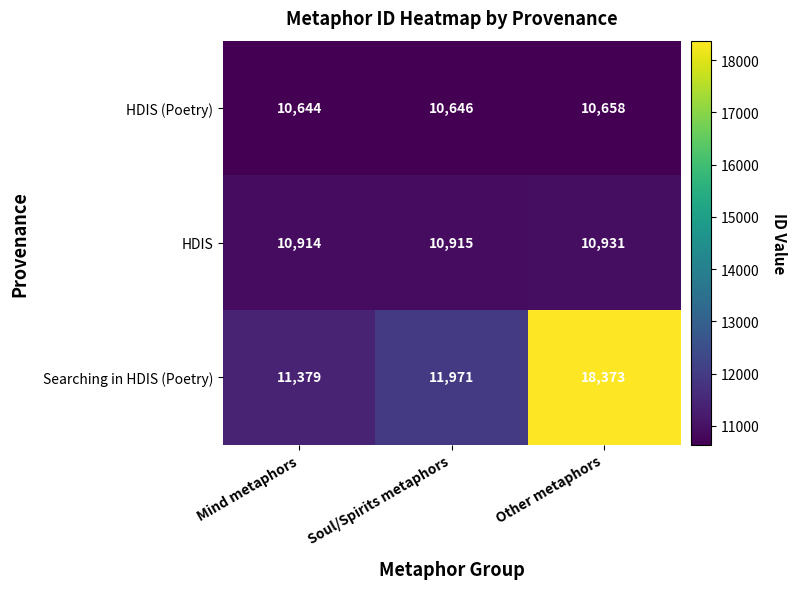

Count the HDIS (Poetry) values in the range 10644 to 10658.

3